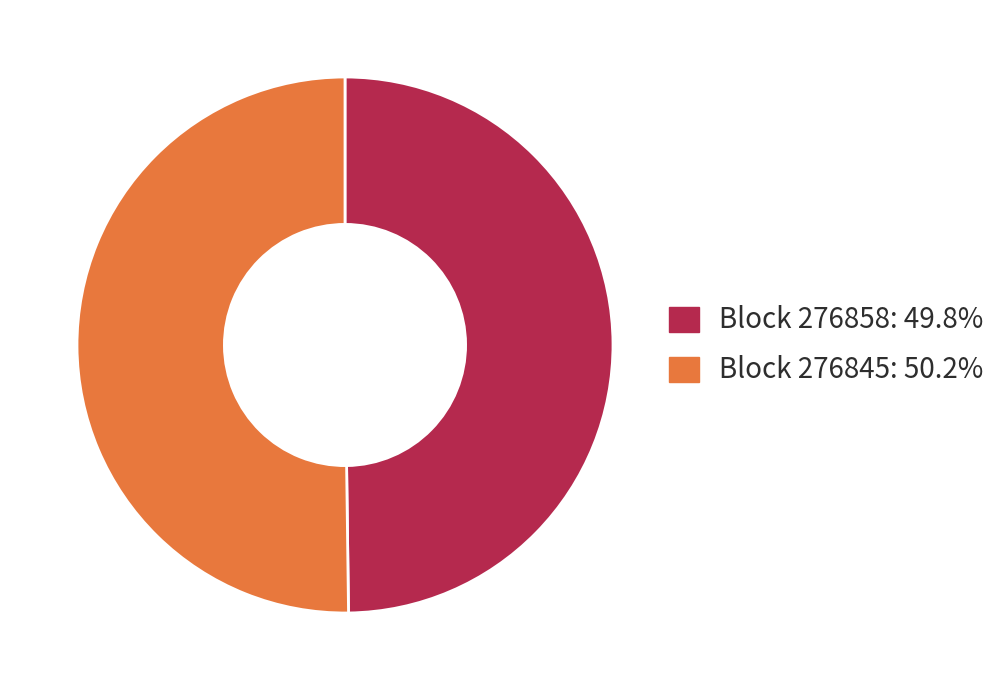

Rank the categories by value from highest to lowest.

276845, 276858